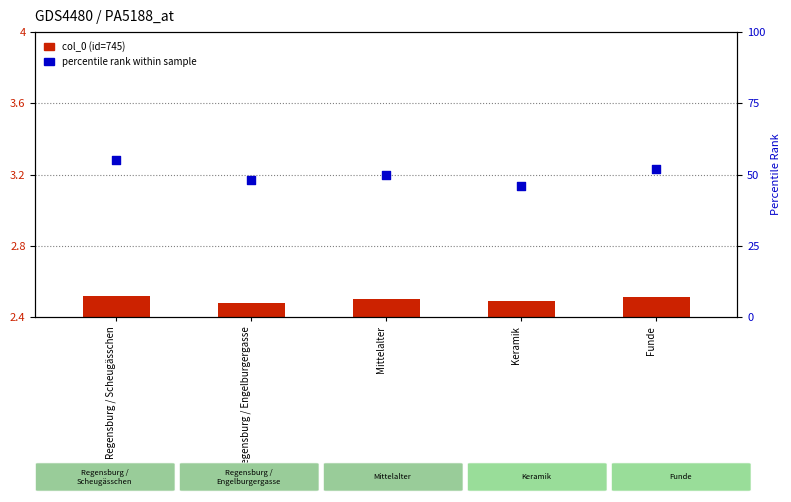

At which category is the sum across all series the highest?

Regensburg / Scheugässchen